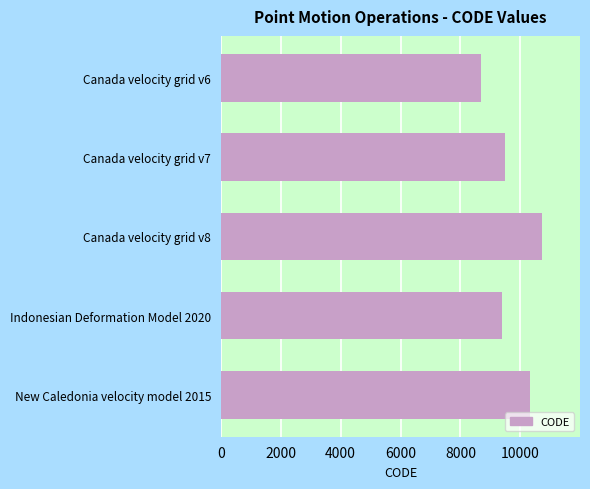

What is the approximate value at Indonesian Deformation Model 2020?

9375